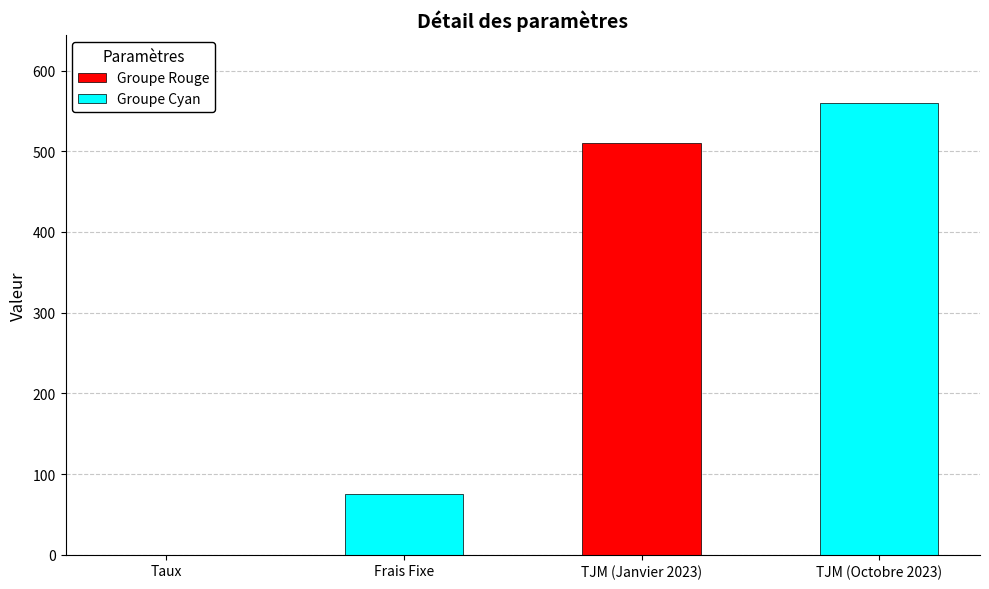

The Groupe Cyan series shows 75.0 at Taux. True or false?

True